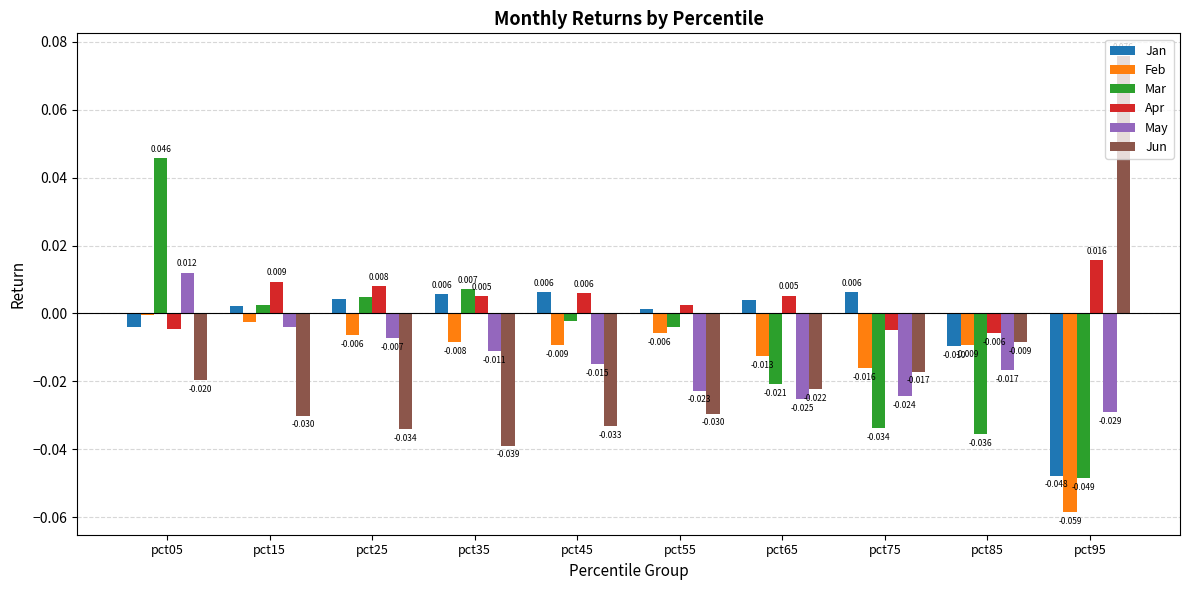

At pct05, list the series in order from smallest to largest.

Jun, Apr, Jan, Feb, May, Mar